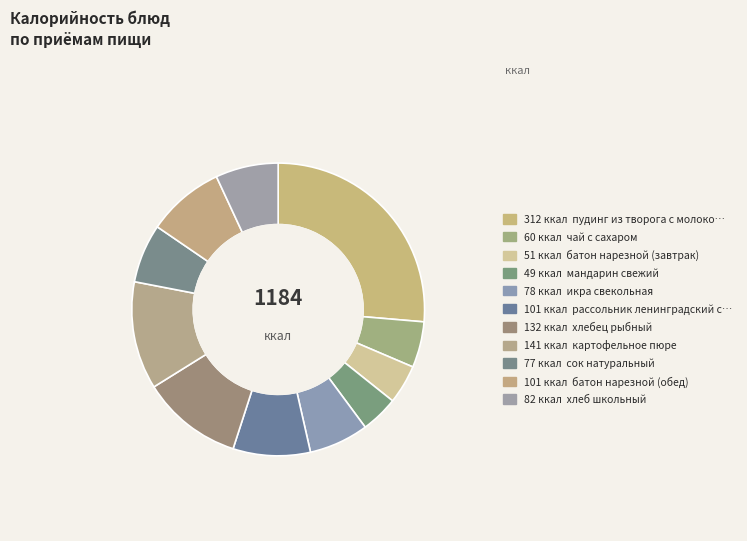

What is the largest slice in the pie chart?

пудинг из творога с молоком сгущеным